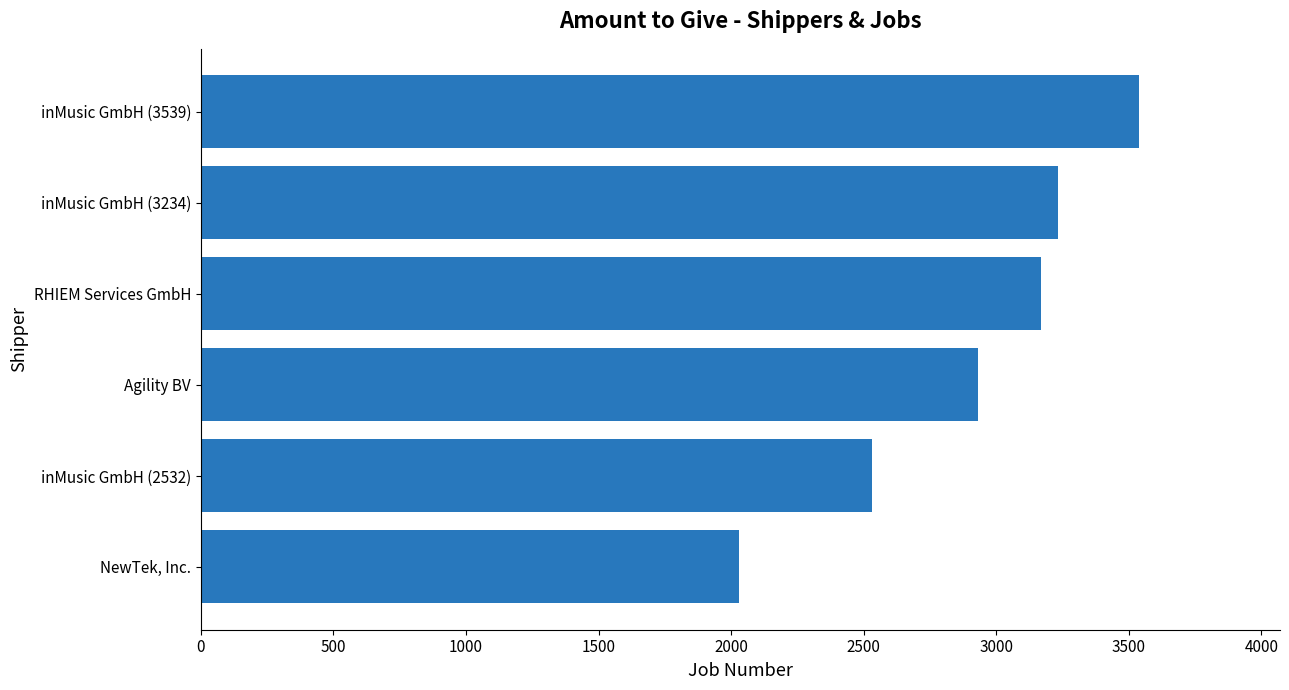

Rank the categories by value from lowest to highest.

NewTek, Inc., inMusic GmbH (2532), Agility BV, RHIEM Services GmbH, inMusic GmbH (3234), inMusic GmbH (3539)